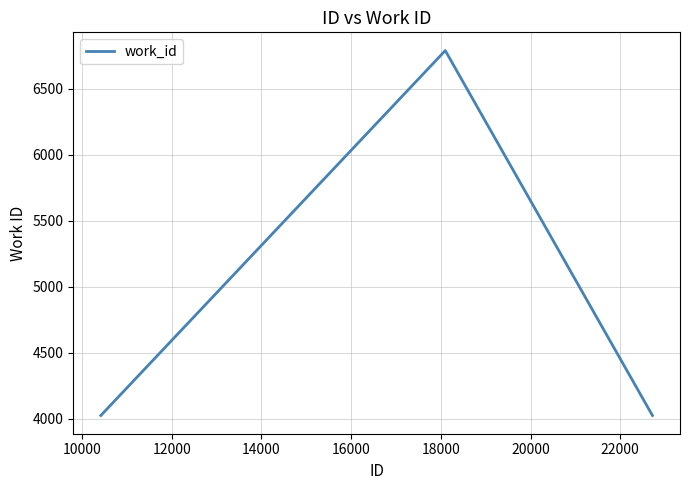

Is this an area chart (filled region under the line)?

No